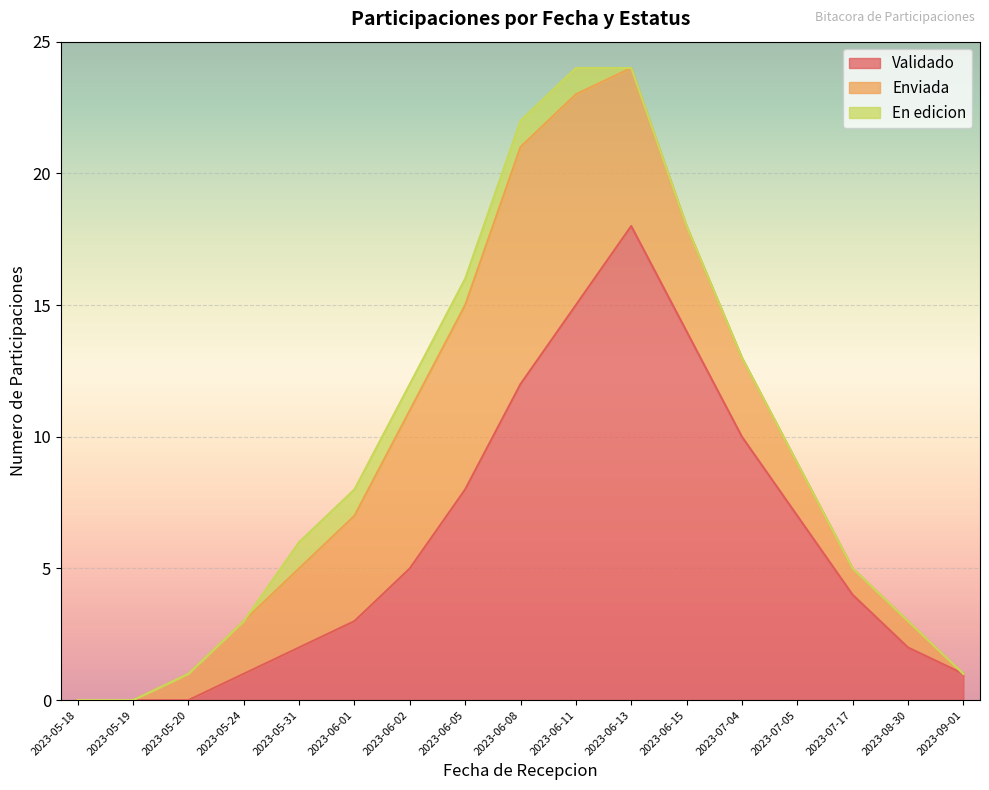

What is the difference between the Validado values at 2023-06-01 and 2023-05-24?

2